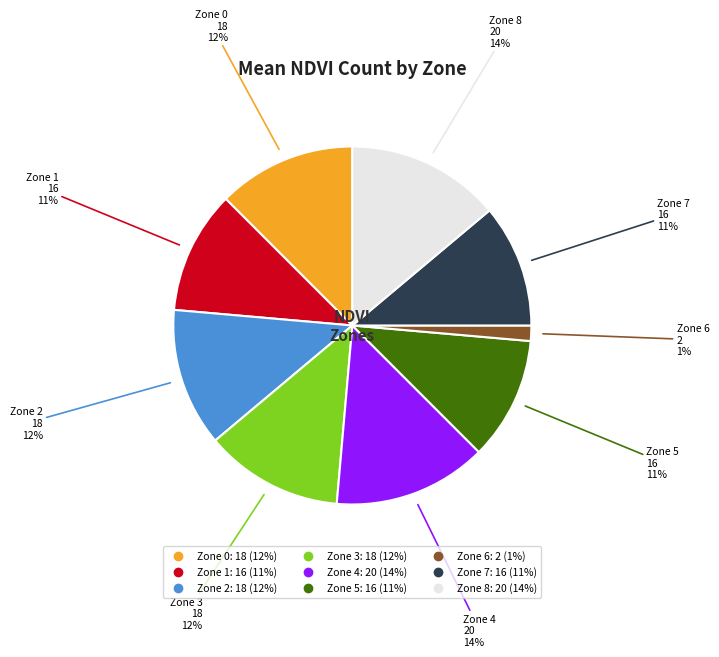

Is the sum of Zone 0 and Zone 7 greater than half?

No